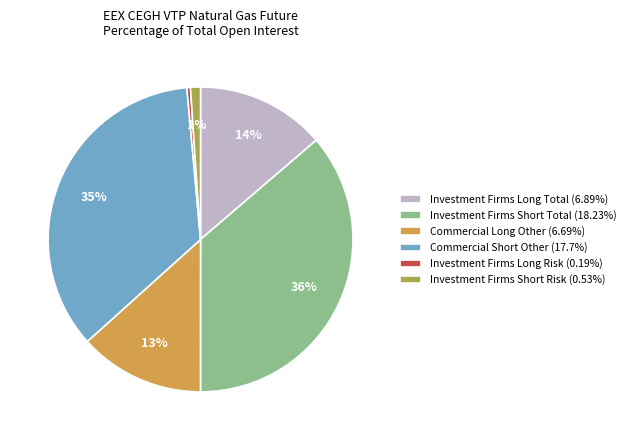

How many slices are in this pie chart?

6